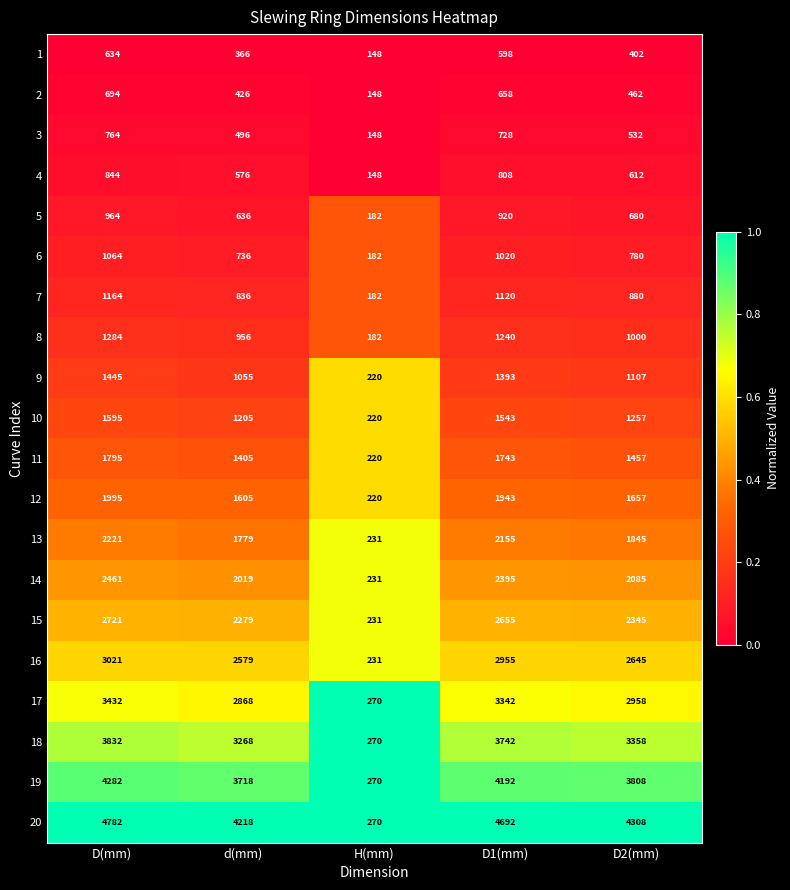

Is it true that 13 equals 1779 at d(mm)?

True